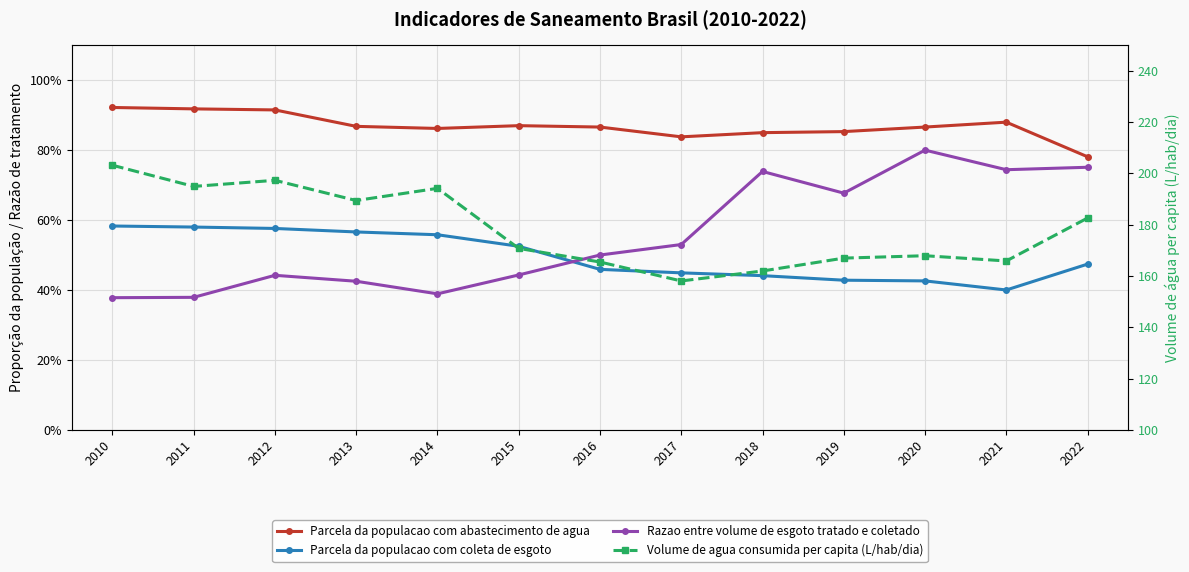

What is the smallest value displayed?

0.4